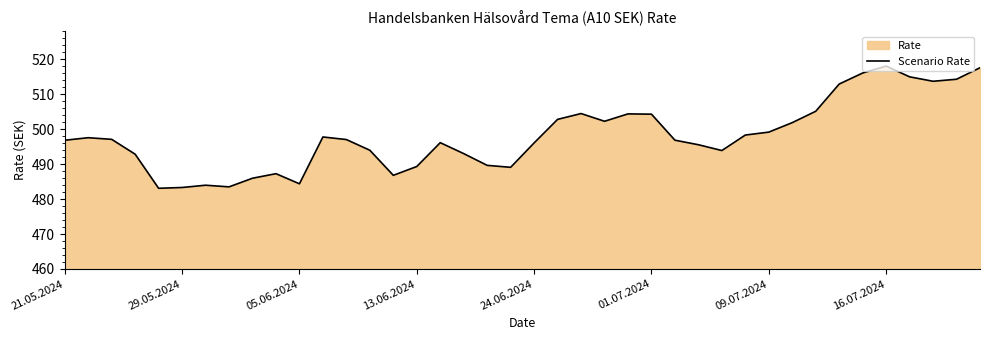

Approximately how many times larger is the value at 05.06.2024 compared to 24.06.2024?

1.0